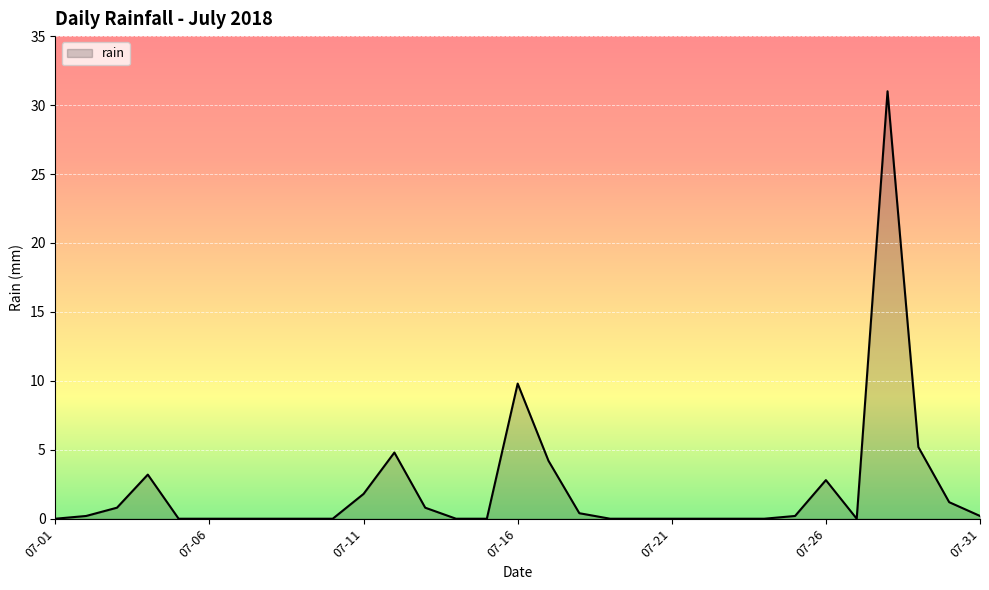

How many distinct data groups are displayed?

1